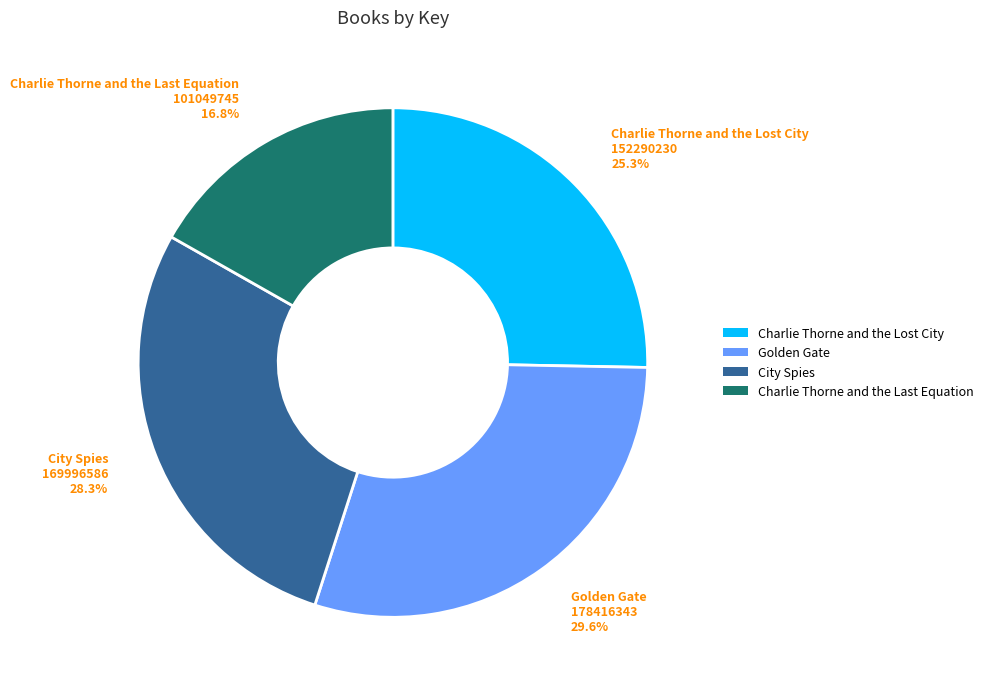

What percentage is the Golden Gate slice, to the nearest percent?

30%